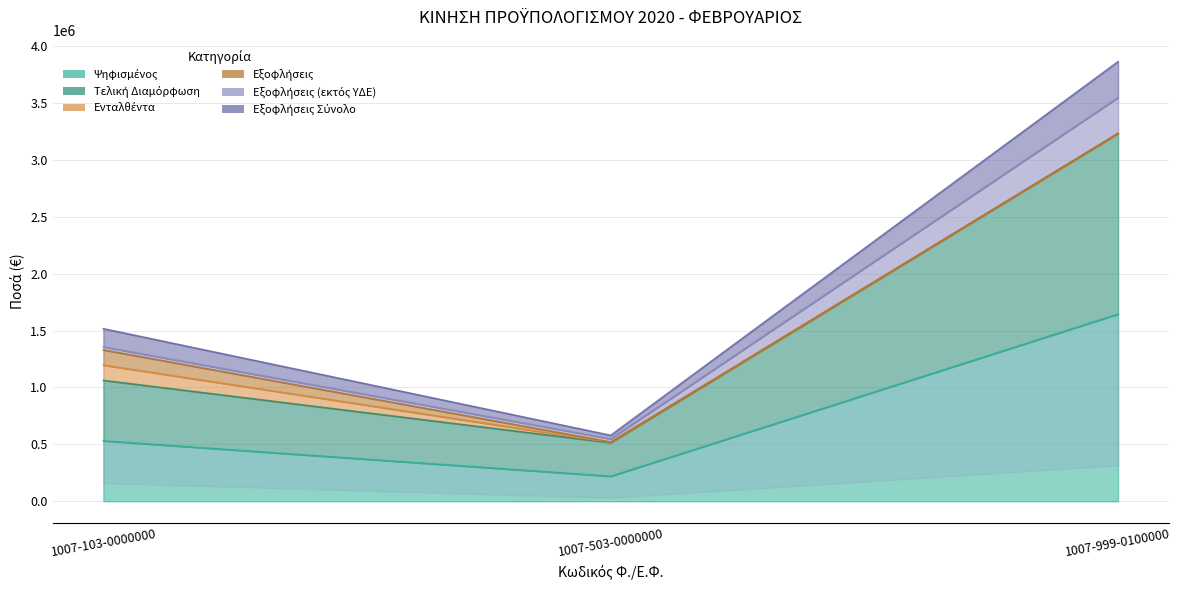

At how many categories does at least one series exceed 1413357?

1